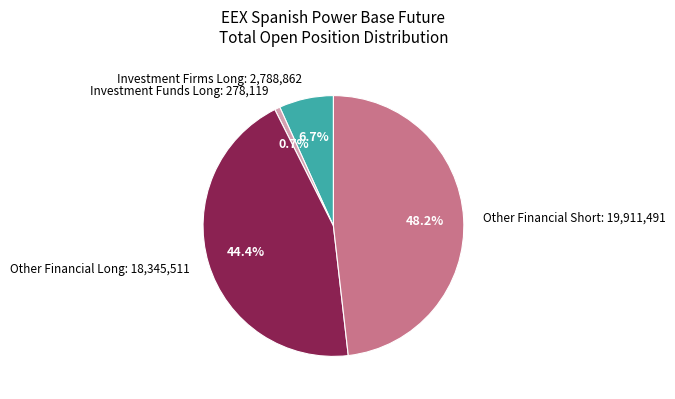

Which slice is the largest?

Other Financial Short